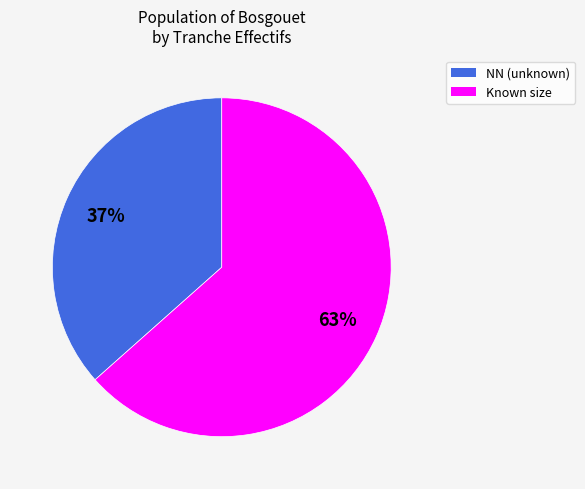

To the nearest percent, what is the average slice percentage?

50%